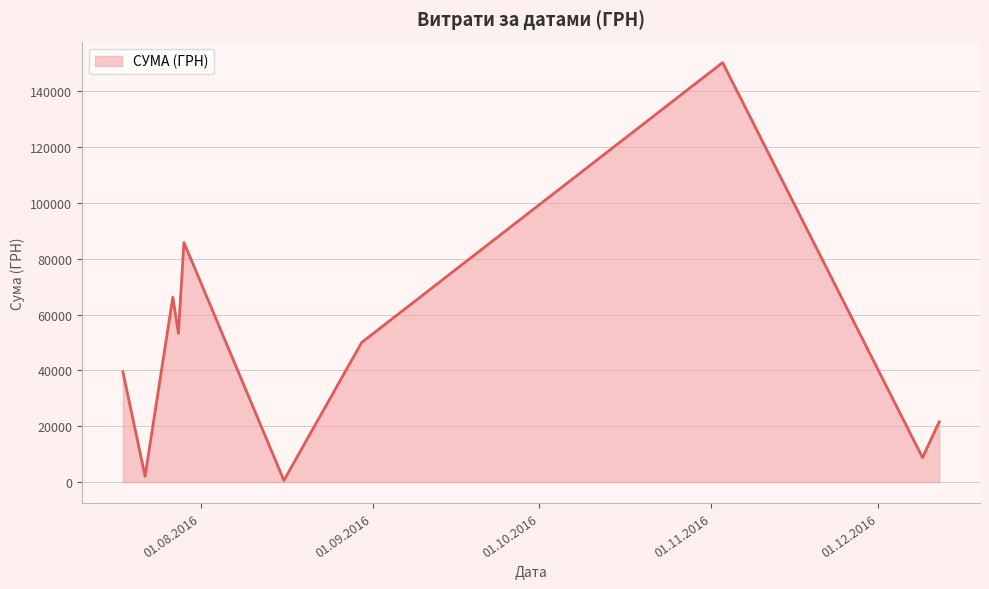

What is the difference between the maximum and minimum values?

149607.7